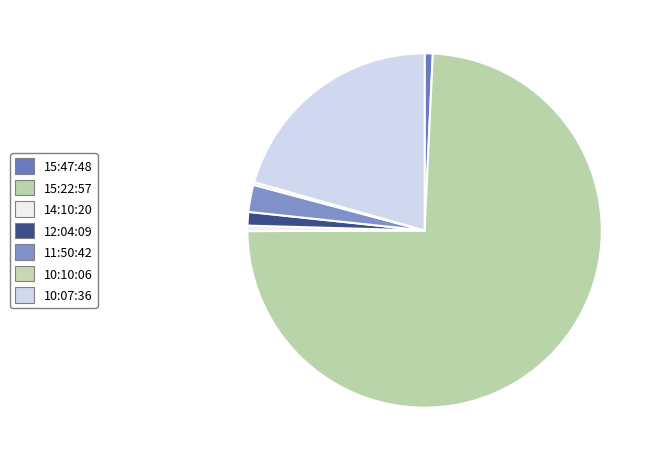

How many slices are in this pie chart?

7